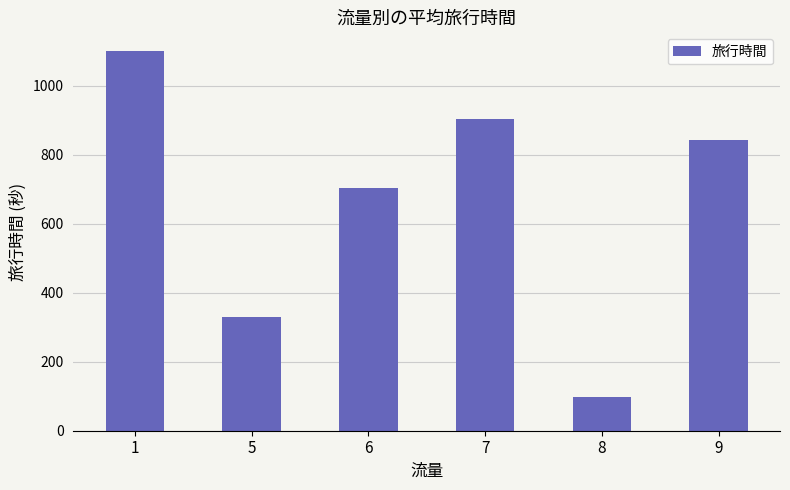

Which label corresponds to the largest value in the chart?

1